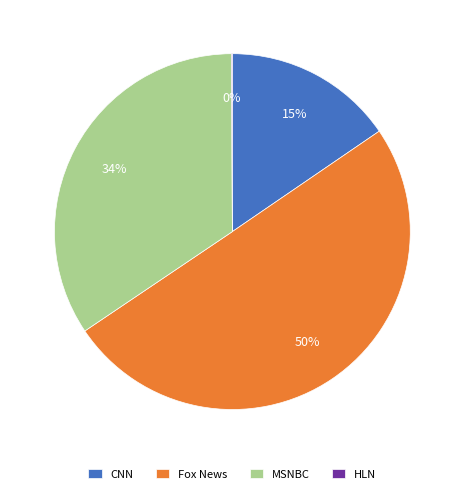

To the nearest percent, what is the average slice percentage?

25%